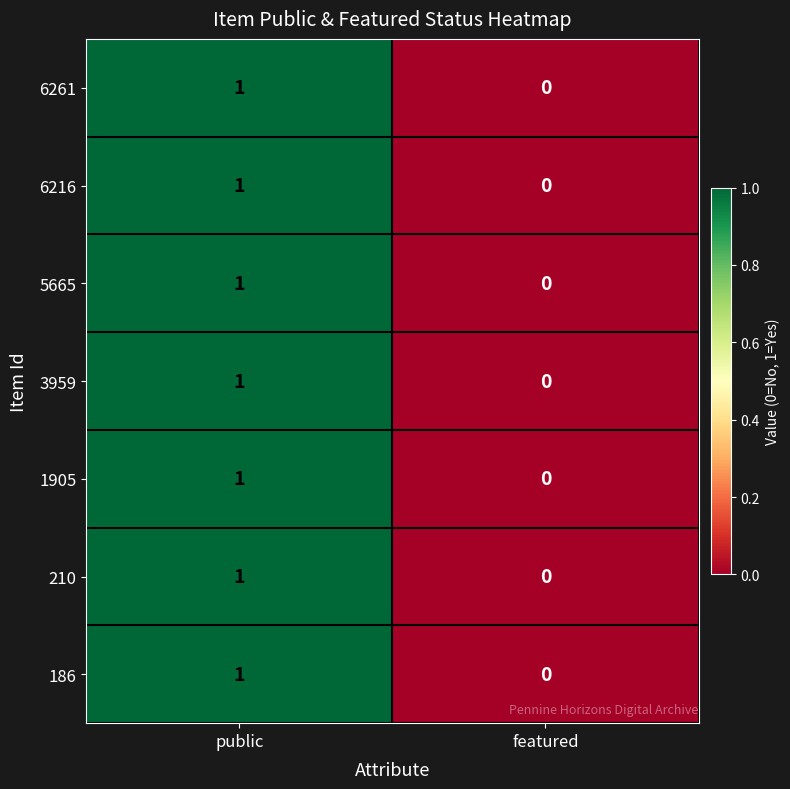

How many series are shown in this chart?

7